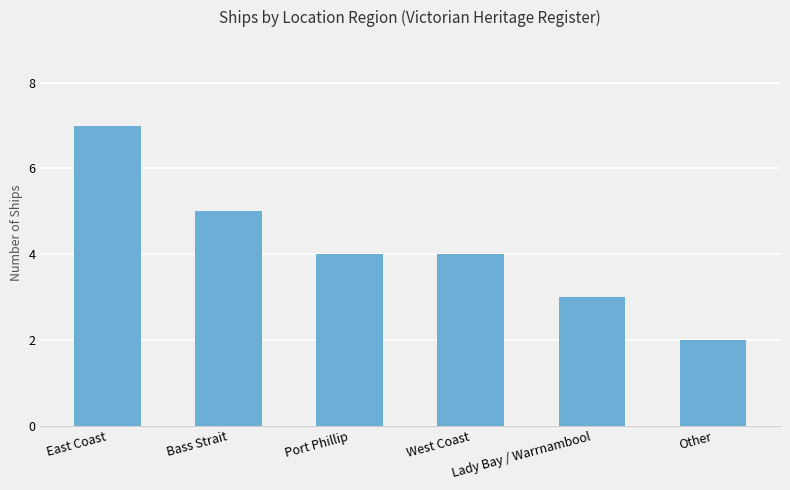

What is the maximum value shown in the chart?

7